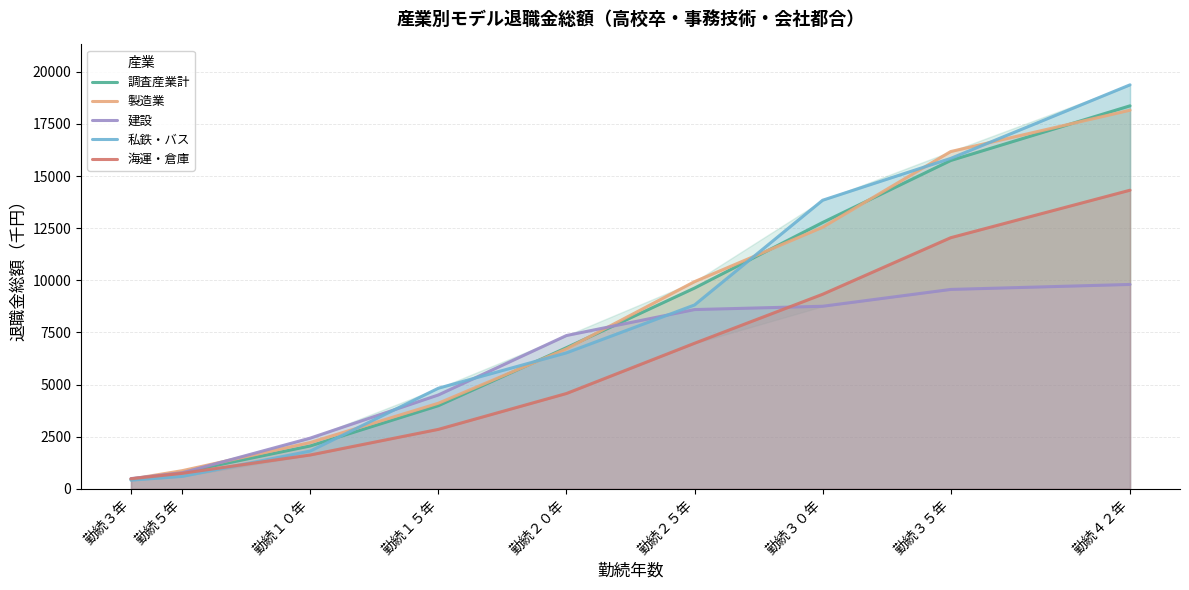

True or false: 私鉄・バス has more than 2 interior local peaks.

False